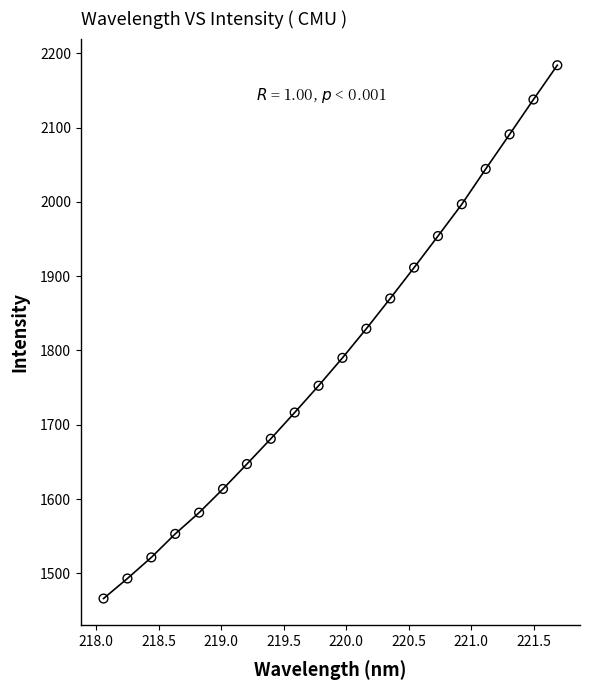

What is the range of Y values (max minus min)?

718.0